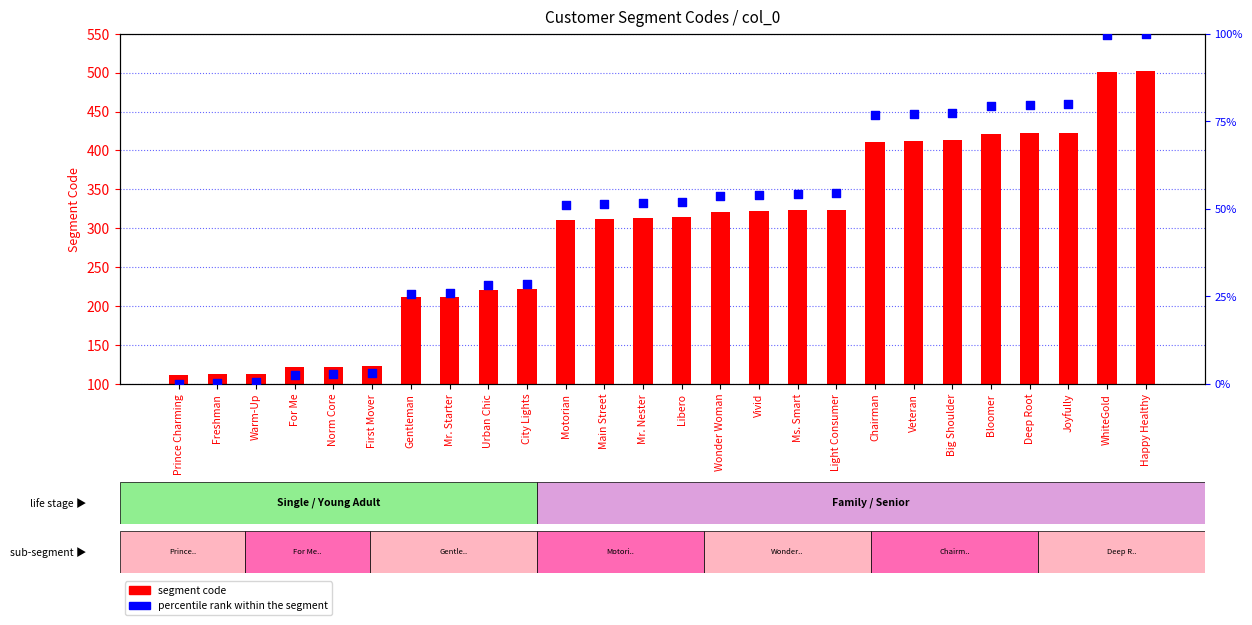

At how many categories does at least one series exceed 353?

8